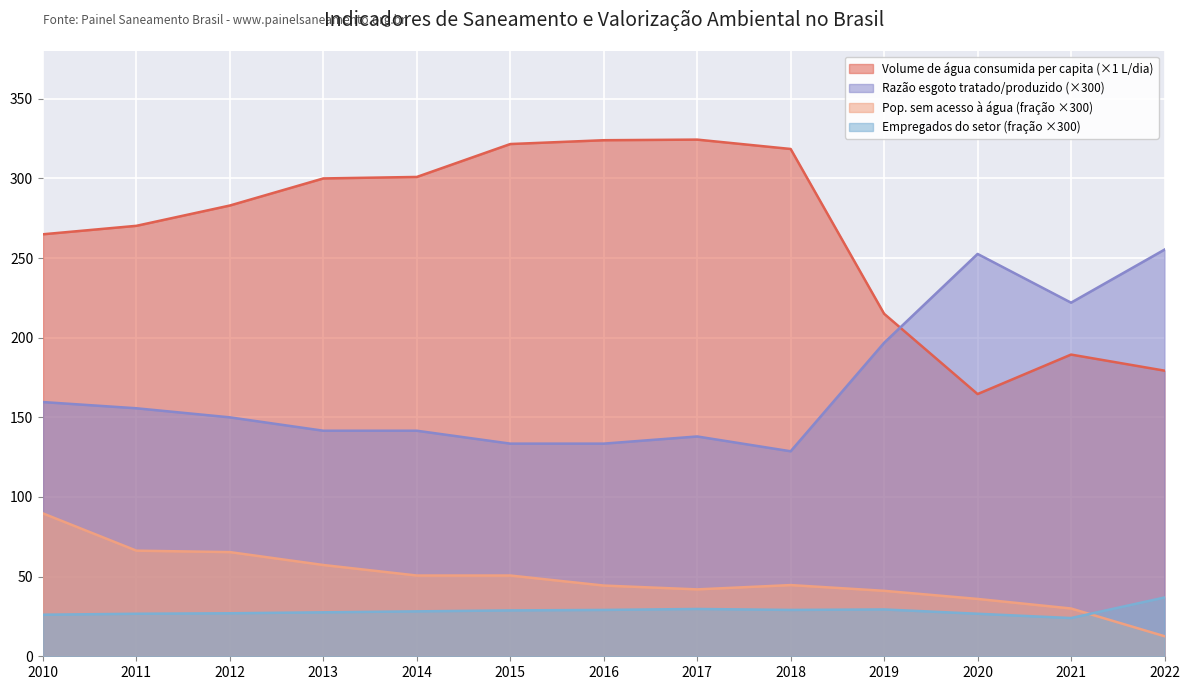

Reading left to right, transcribe all the data shown in this chart.

Volume de água consumida per capita (litros): 2010=264.9	2011=270.2	2012=283.0	2013=300.0	2014=300.9	2015=321.6	2016=324.0	2017=324.4	2018=318.5	2019=215.0	2020=164.6	2021=189.4	2022=179.3
Razão entre volume de esgoto tratado e produzido: 2010=159.6	2011=155.7	2012=150.0	2013=141.6	2014=141.6	2015=133.5	2016=133.5	2017=138.0	2018=128.7	2019=196.8	2020=252.6	2021=222.0	2022=255.3
Pop. sem acesso à água (fração): 2010=89.7	2011=66.3	2012=65.4	2013=57.3	2014=50.7	2015=50.7	2016=44.4	2017=42.0	2018=44.7	2019=41.1	2020=36.0	2021=30.0	2022=12.6
Empregados do setor (fração): 2010=26.1	2011=26.7	2012=27.0	2013=27.6	2014=28.2	2015=28.8	2016=29.1	2017=29.7	2018=29.1	2019=29.4	2020=26.7	2021=24.0	2022=36.9